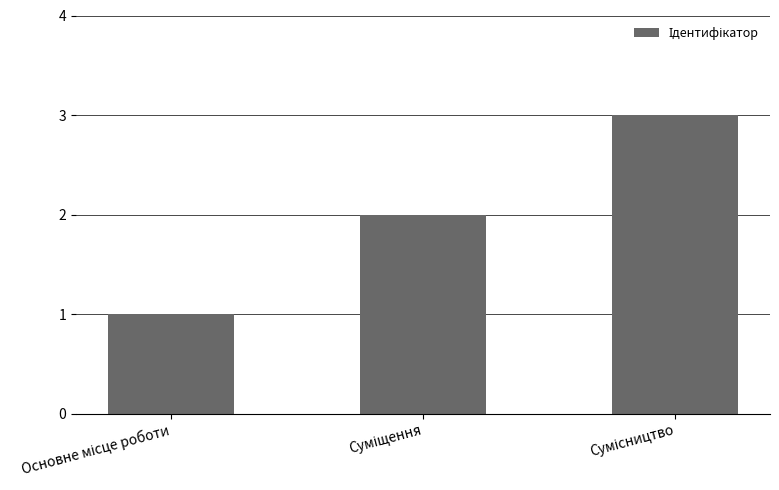

What is the maximum value shown in the chart?

3